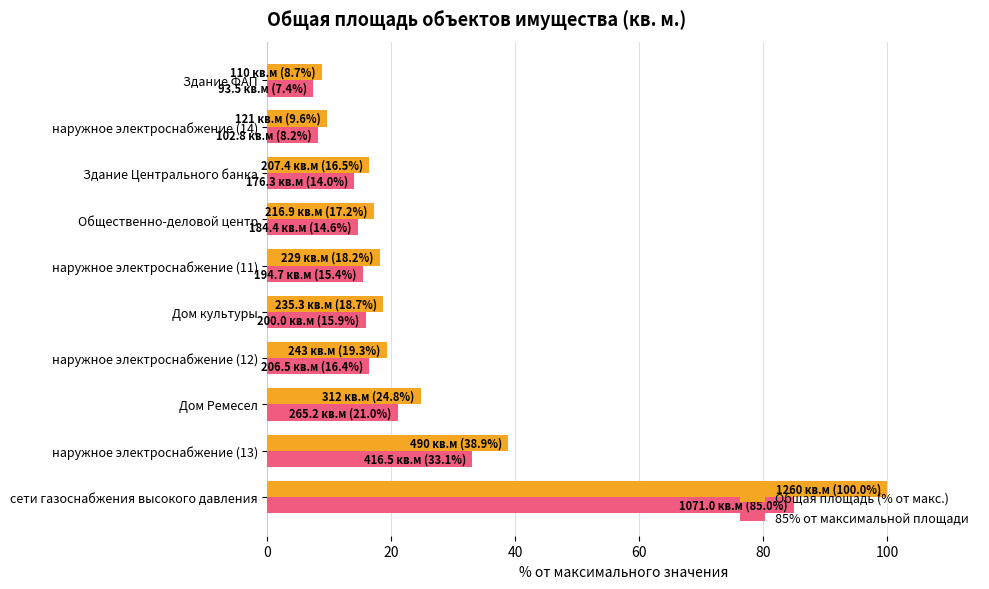

What is the difference between the maximum and second lowest values in the Общая площадь (% от макс.) series?

90.4